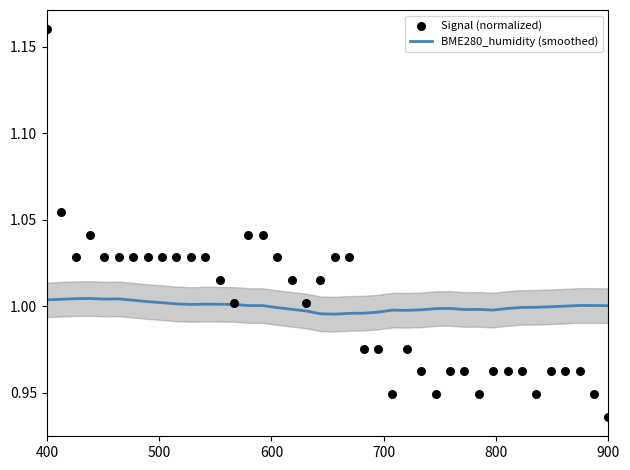

Which series reaches the minimum Y coordinate?

Signal (normalized)